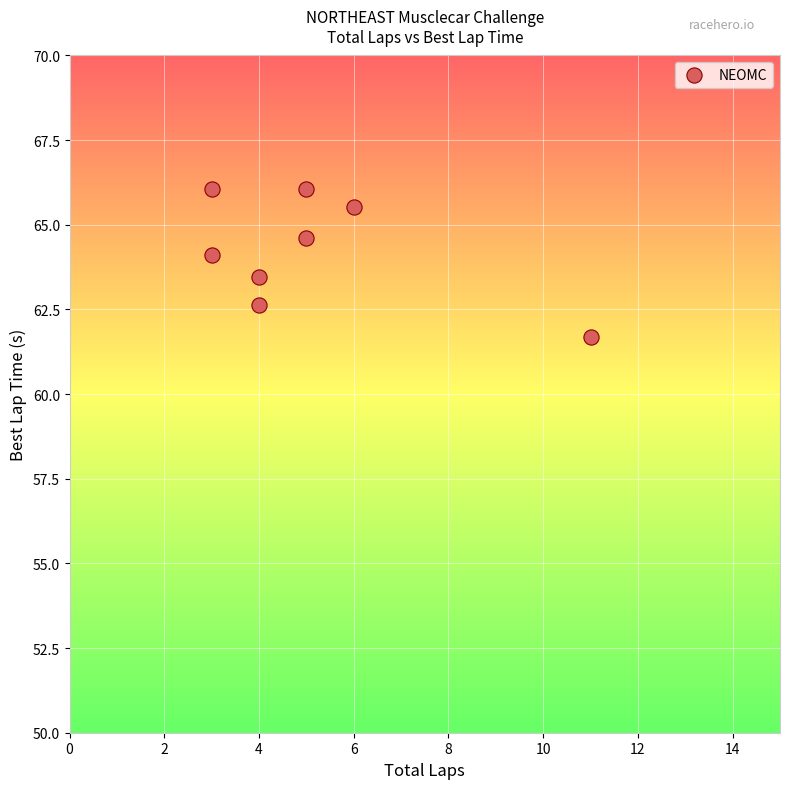

What is the range of Y values (max minus min)?

4.4